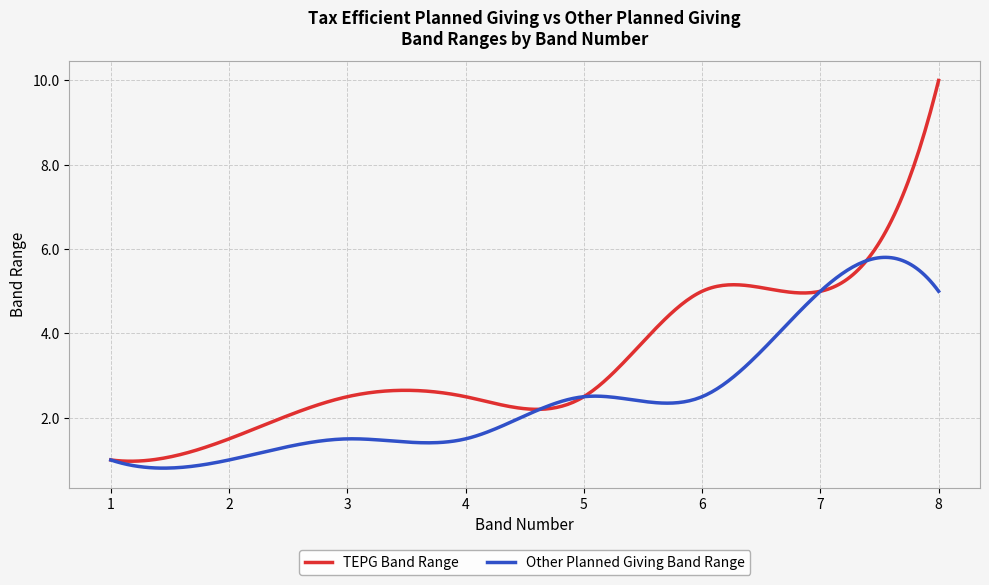

What is the average value of the Other Planned Giving Band Range series?

2.5